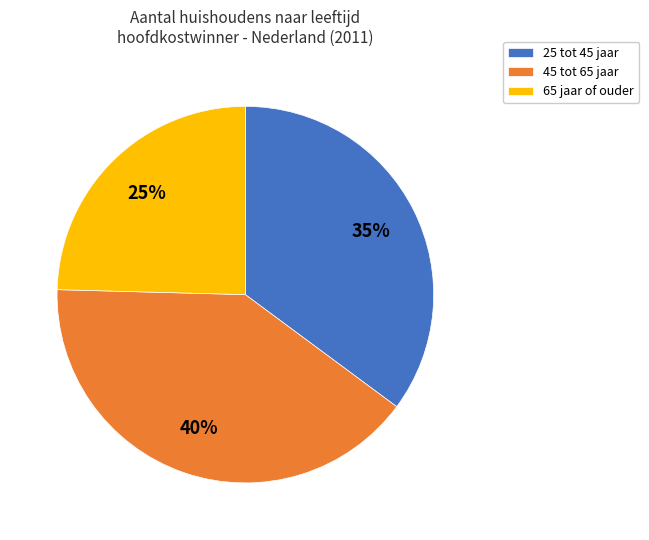

Which has a higher value, 65 jaar of ouder or 25 tot 45 jaar?

25 tot 45 jaar